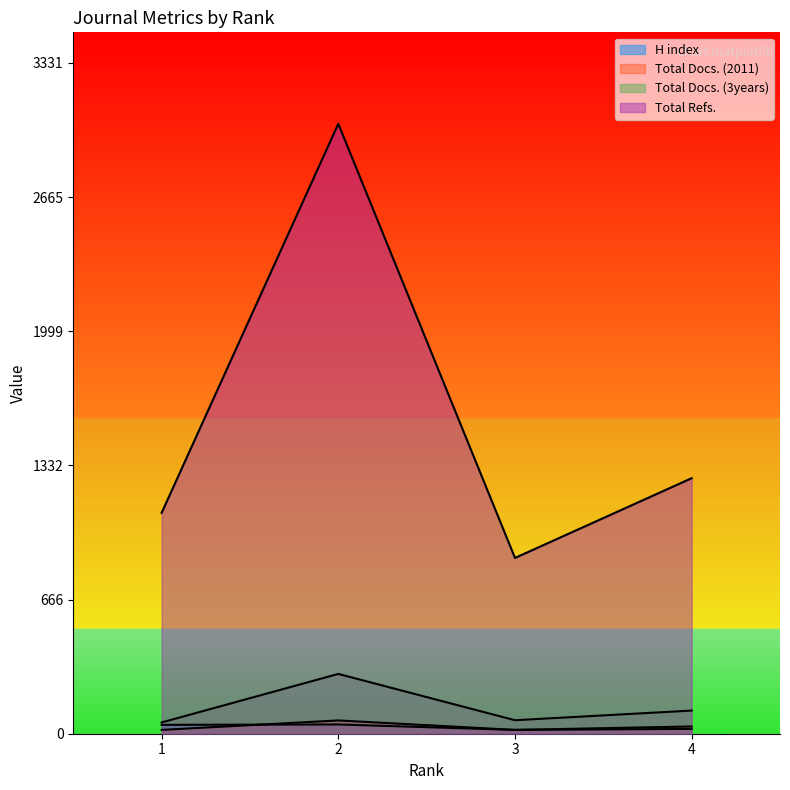

What is the maximum value for H index?

46